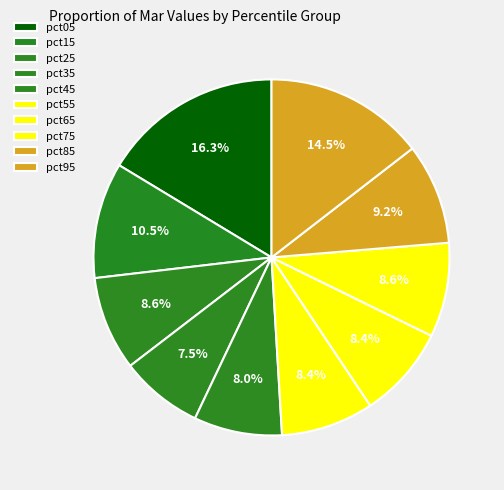

To the nearest percent, what percentage of the pie is pct25?

9%